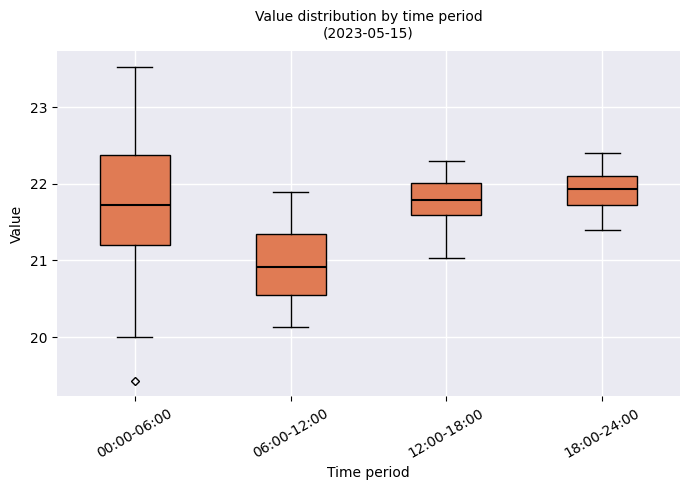

Where does the median line of the box for 12:00-18:00 sit on the y-axis? The values are not printed on the chart, so give them approximately, as read against the axis.

21.8